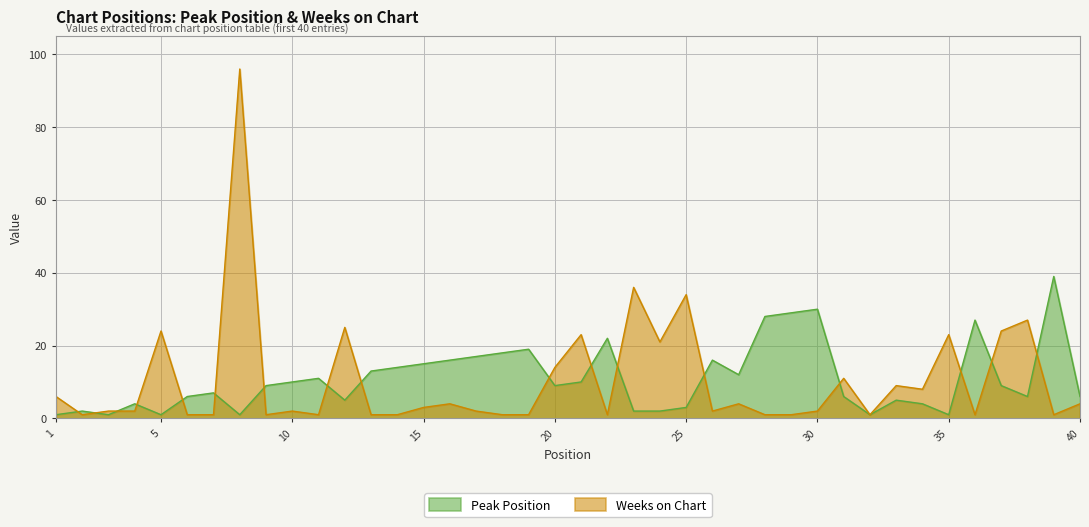

True or false: Peak Position and Weeks on Chart cross at least once.

True